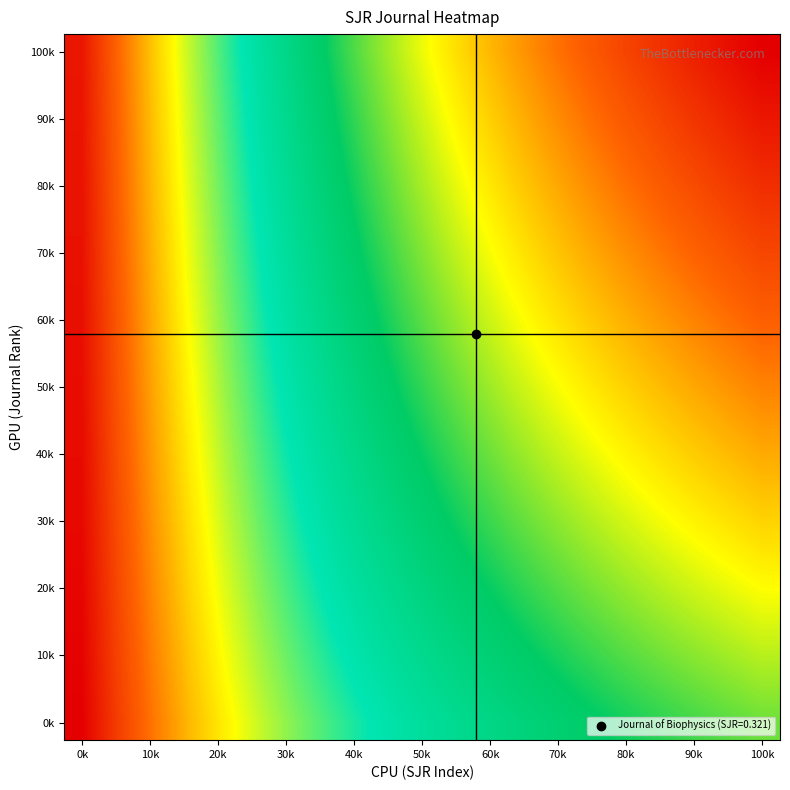

At how many categories does at least one series exceed 0?

20